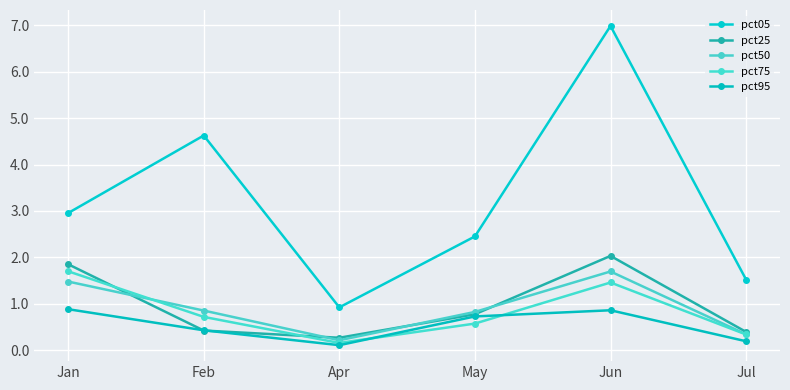

Is the value of pct25 at Jul greater than the value of pct95 at Jun?

No